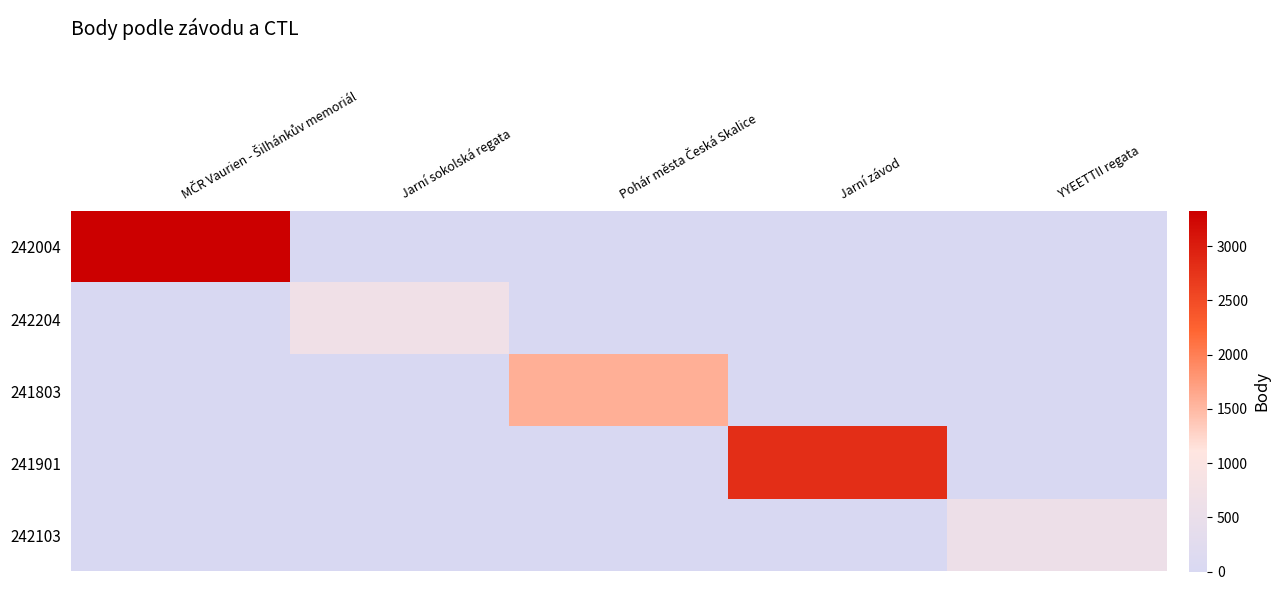

Which series has the widest spread of values?

242004